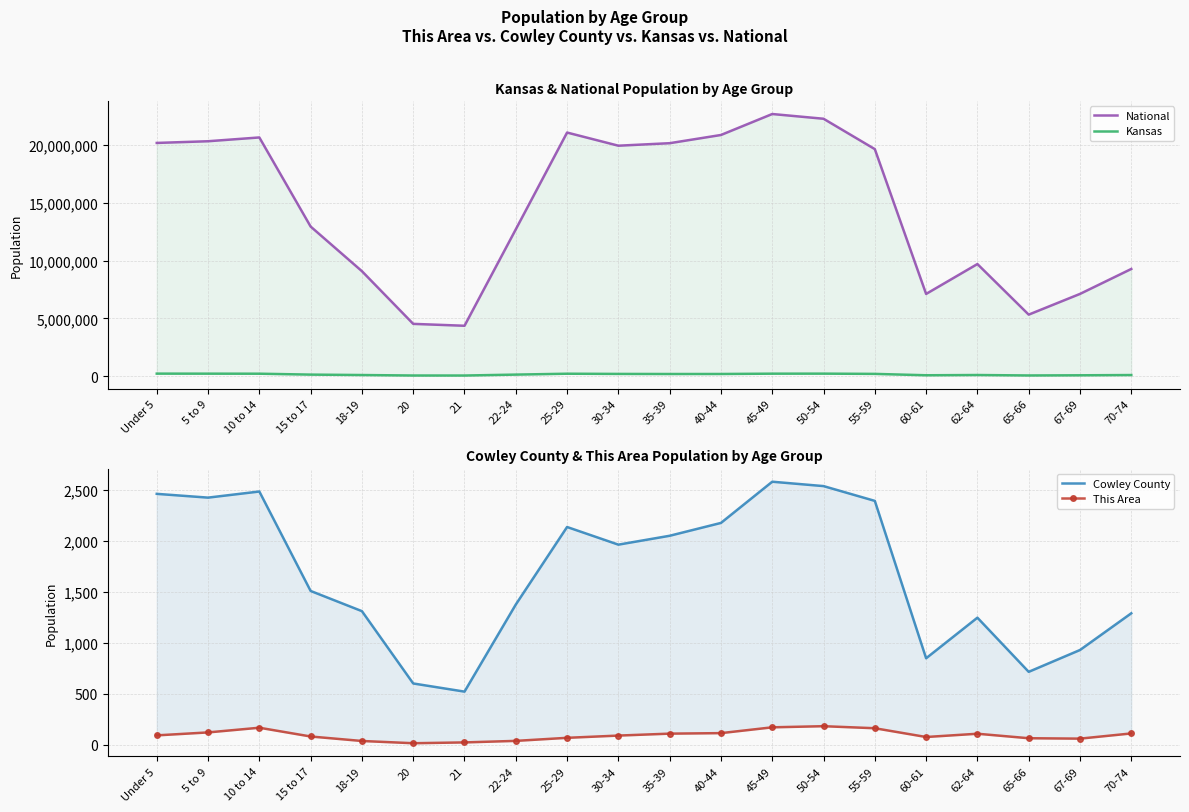

Reading right to left, what are all the values shown in this chart?

National: 9278166	7115361	5319902	9704197	7113727	19664805	22298125	22708591	20890964	20179642	19962099	21101849	12712576	4354294	4519129	9086089	12954254	20677194	20348657	20201362
Kansas: 82634	61181	46574	85074	63661	182512	204434	201830	174285	172388	179937	197783	120765	40931	42758	83705	120116	198884	202447	205492
Cowley County: 1288	928	714	1245	847	2390	2535	2578	2174	2048	1961	2134	1374	520	600	1309	1507	2482	2422	2459
This Area: 110	59	63	107	75	161	181	170	113	108	89	67	37	22	14	36	80	166	120	91